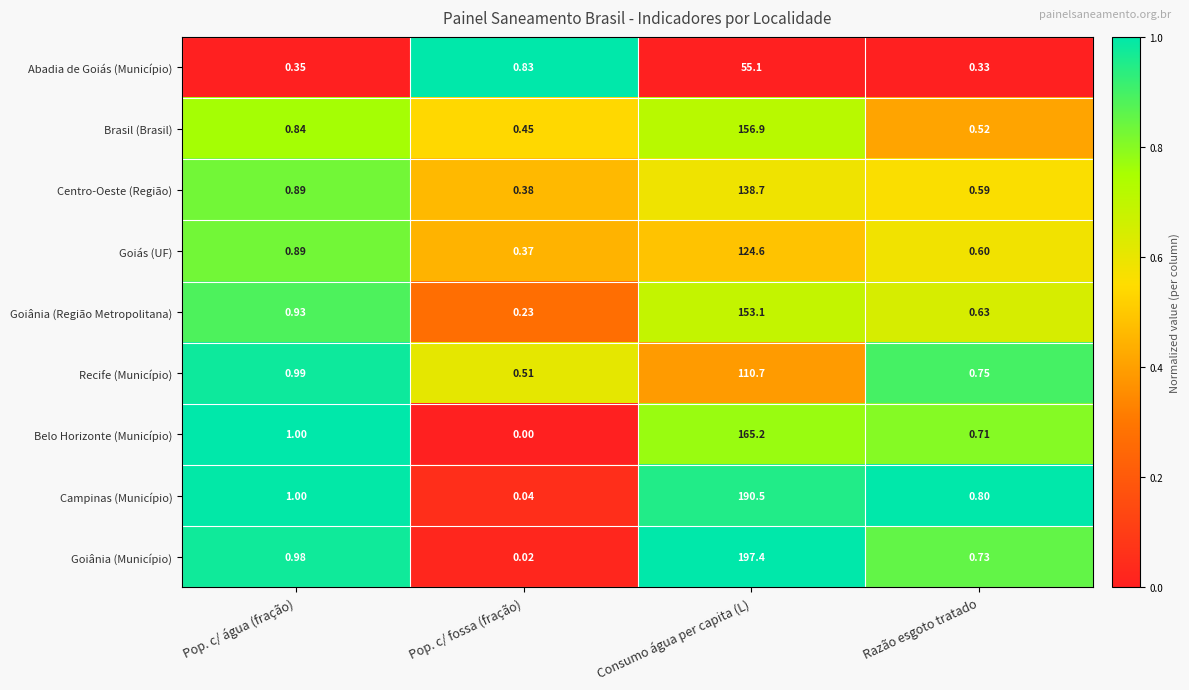

At which category does the chart reach its minimum across all series?

Pop. c/ fossa (fração)